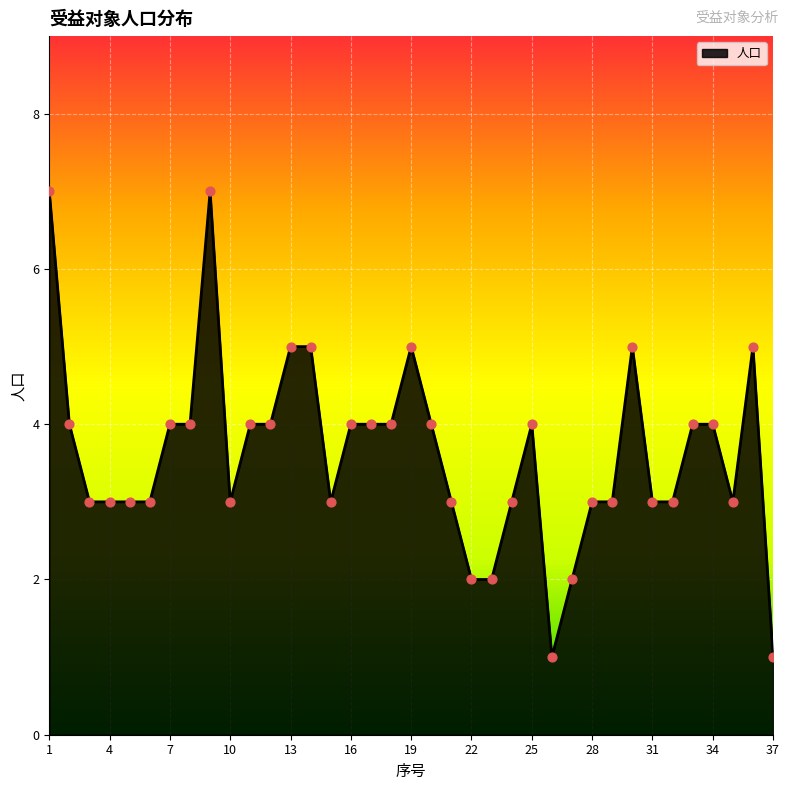

What is the difference between the maximum and minimum values?

6